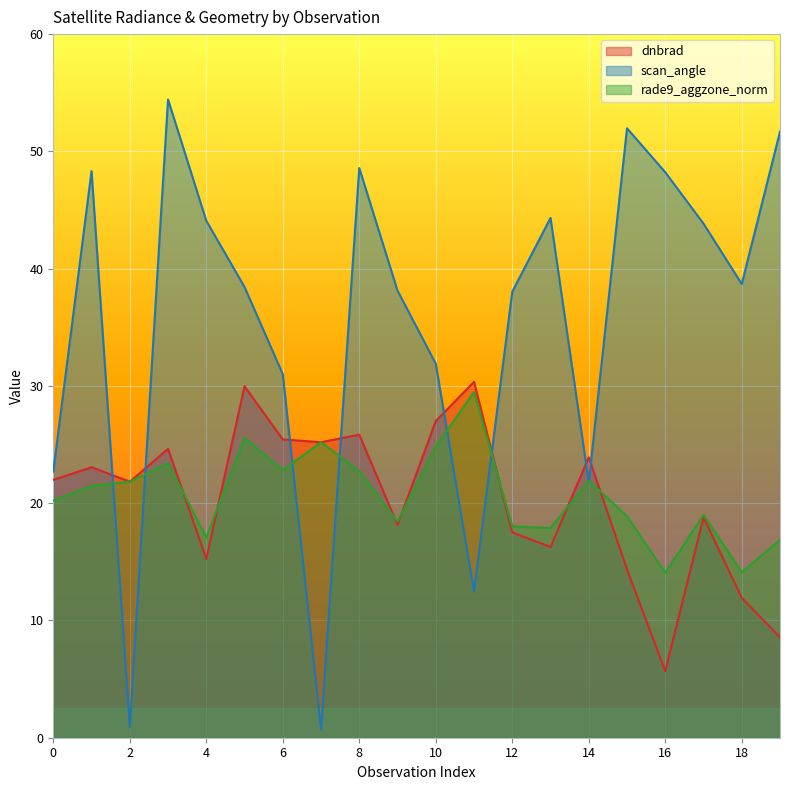

What is the sum of all rade9_aggzone_norm values?

413.9